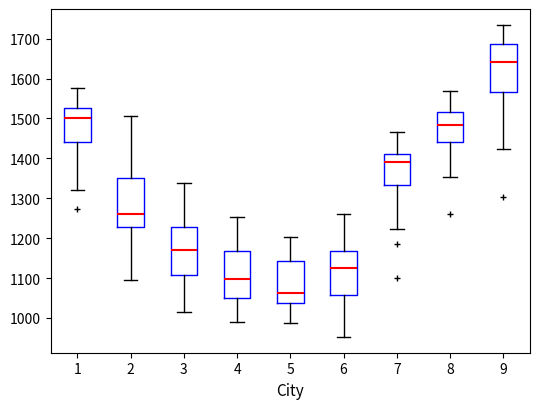

Where does the median line of the box at x = 7 sit on the y-axis? The values are not printed on the chart, so give them approximately, as read against the axis.

1390